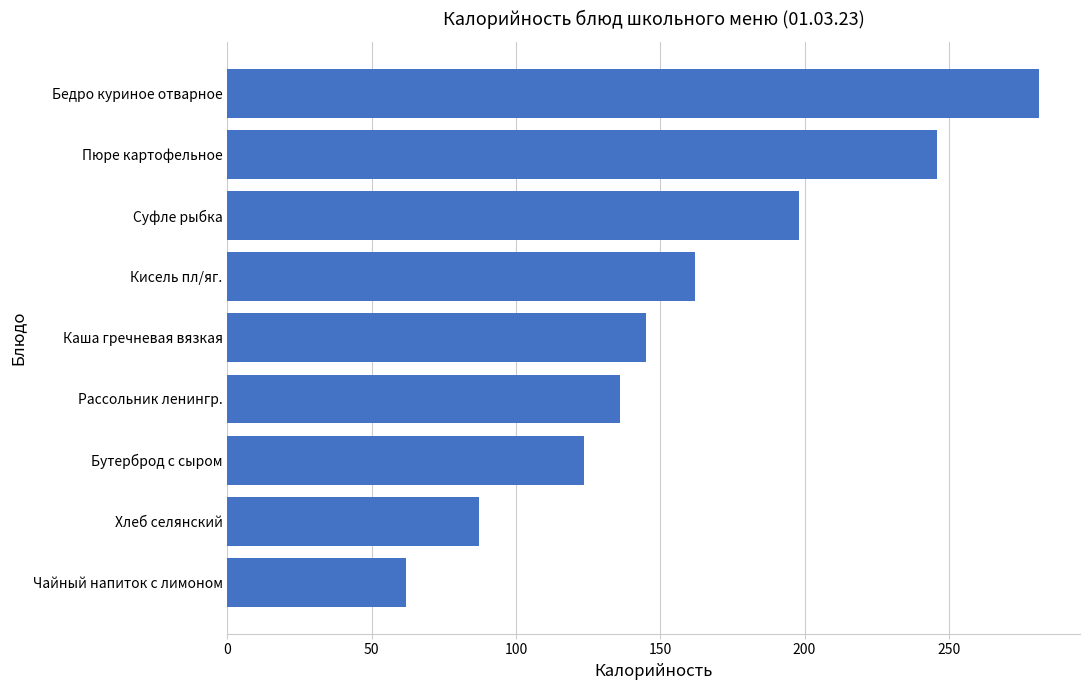

What is the minimum value shown in the chart?

62.0